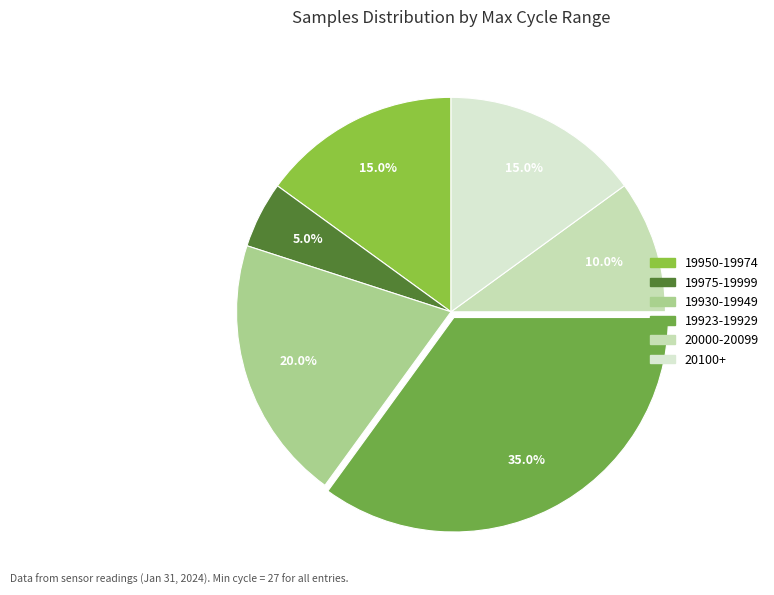

What is the largest slice in the pie chart?

19923-19929